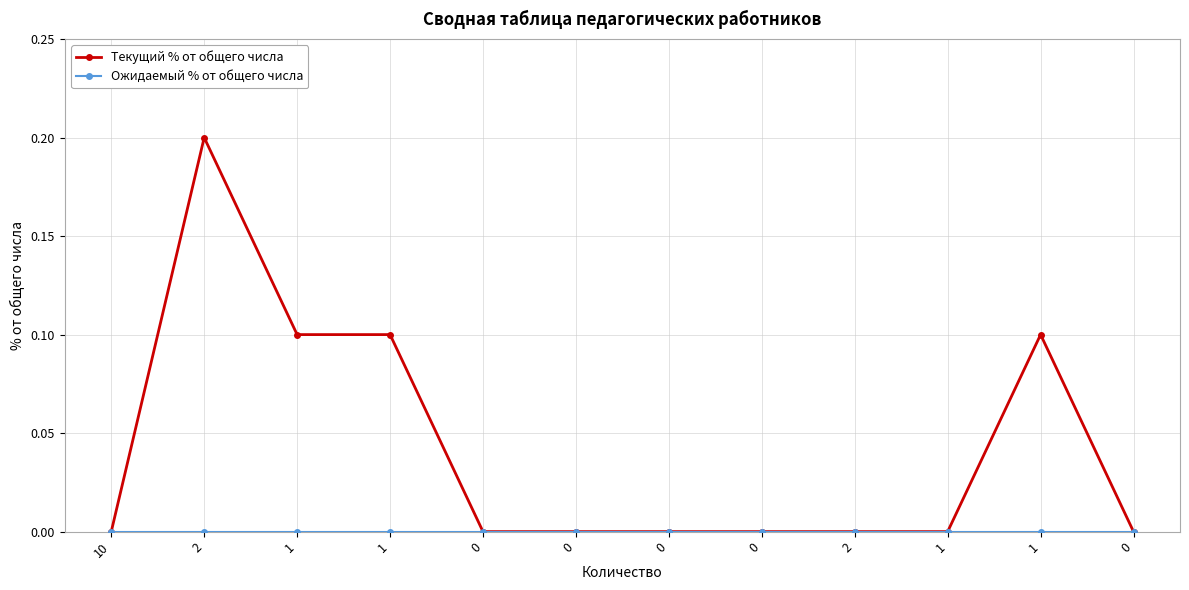

Reading left to right, transcribe all the data shown in this chart.

Текущий % от общего числа: 0.0	0.2	0.1	0.1	0.0	0.0	0.0	0.0	0.0	0.0	0.1	0.0
Ожидаемый % от общего числа: 0.0	0.0	0.0	0.0	0.0	0.0	0.0	0.0	0.0	0.0	0.0	0.0